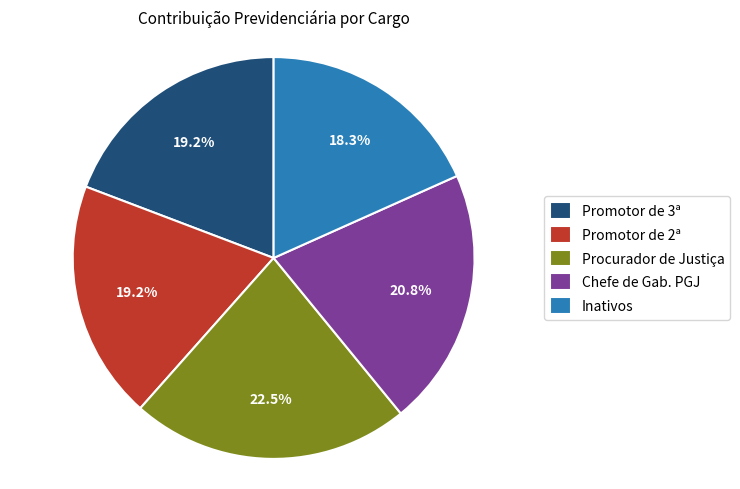

What is the largest slice in the pie chart?

Procurador de Justiça